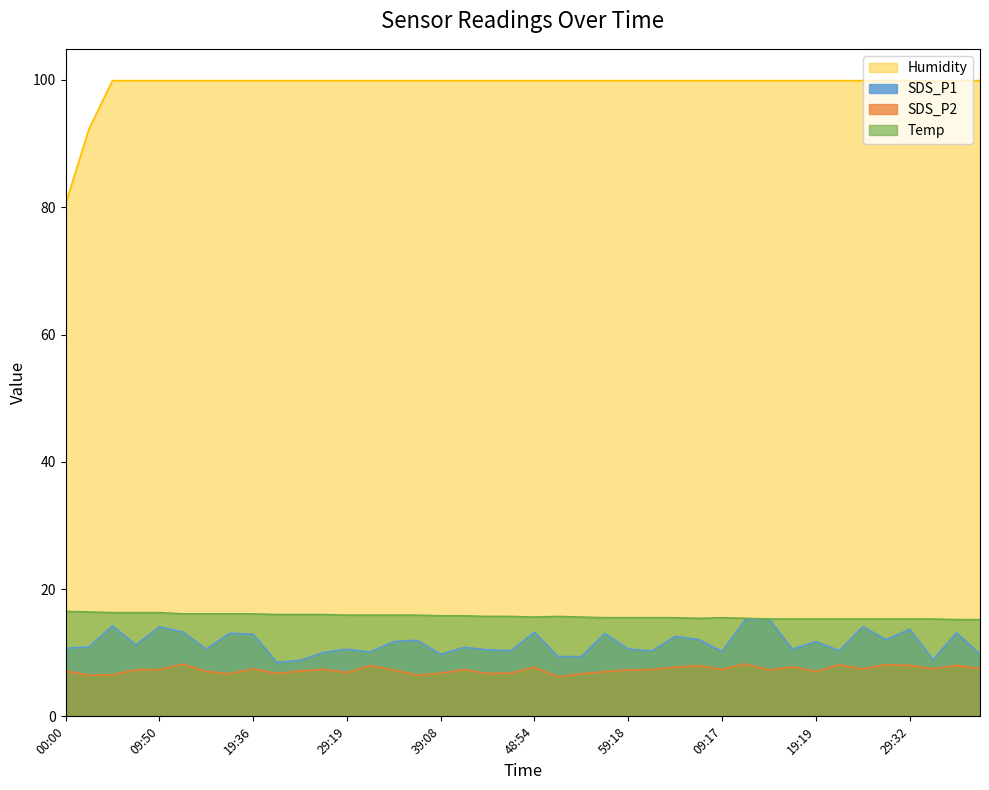

At which category does SDS_P2 reach its first local peak?

12:17